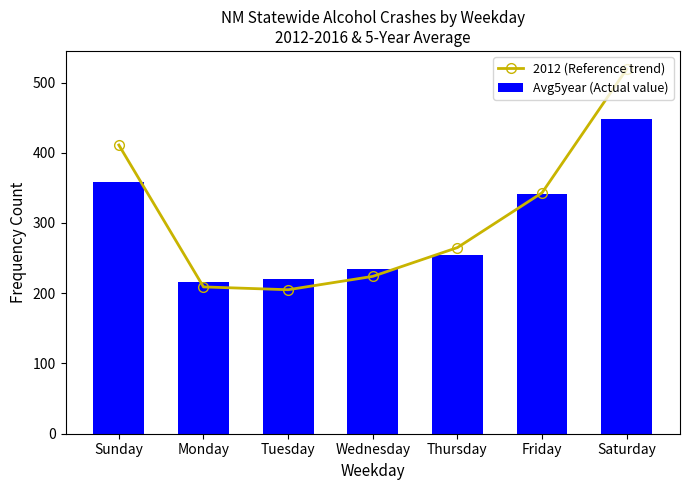

Which series has the widest spread of values?

2012 (Reference trend)